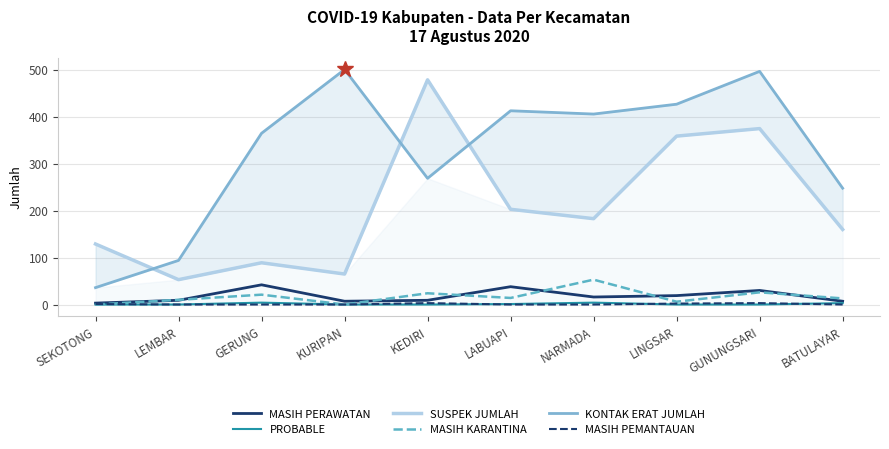

Reading left to right, what are all the values shown in this chart?

MASIH PERAWATAN: 3	9	42	7	9	38	16	19	30	7
PROBABLE: 0	0	4	0	0	1	4	0	0	3
SUSPEK JUMLAH: 129	53	89	65	479	203	183	359	375	160
MASIH KARANTINA: 0	10	21	0	24	14	53	6	26	13
KONTAK ERAT JUMLAH: 36	94	365	501	269	413	406	427	497	248
MASIH PEMANTAUAN: 1	0	0	0	3	0	0	2	3	0